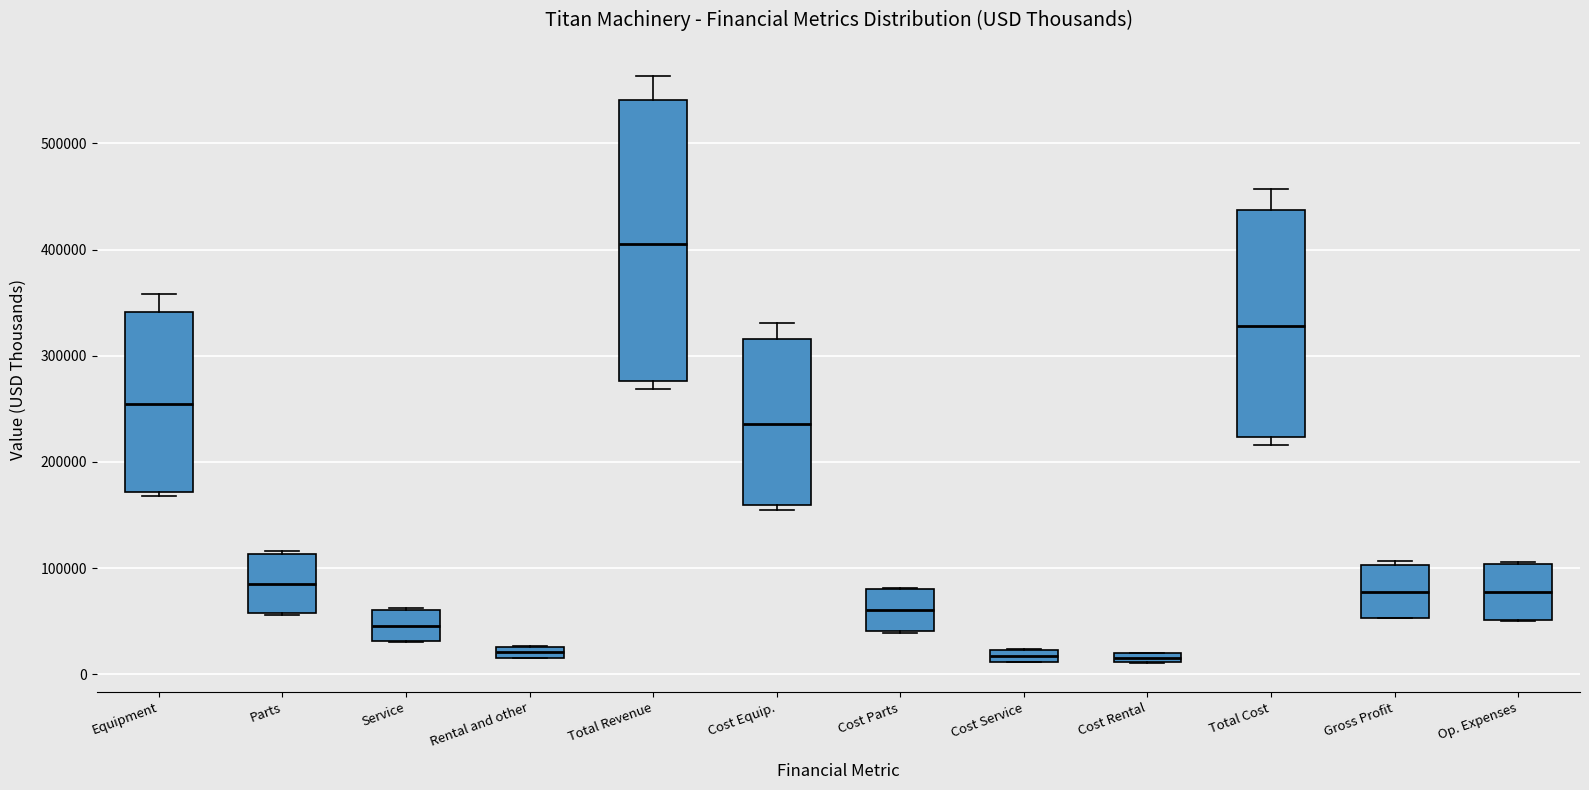

Which box is the tallest, from its lower edge to its upper edge?

Total Revenue